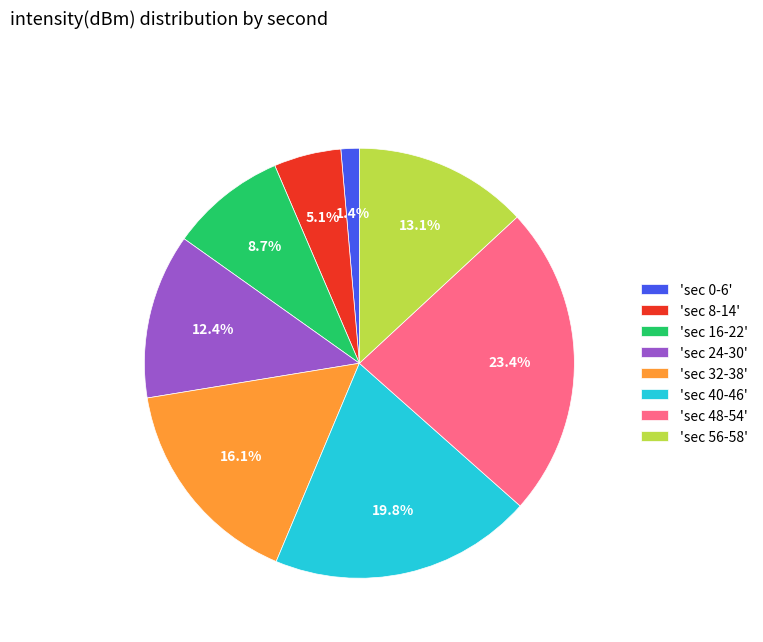

Is there any slice that represents more than half of the pie?

No